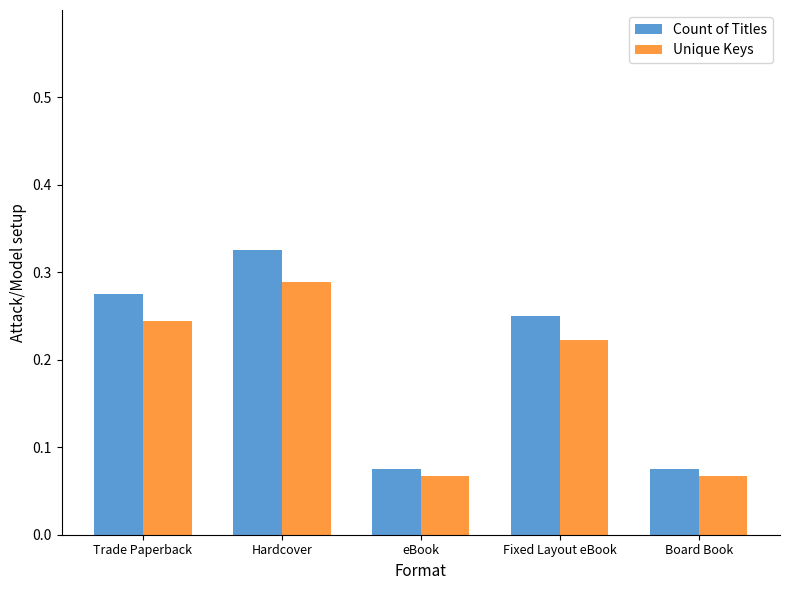

What is the sum of all Unique Keys values?

0.9